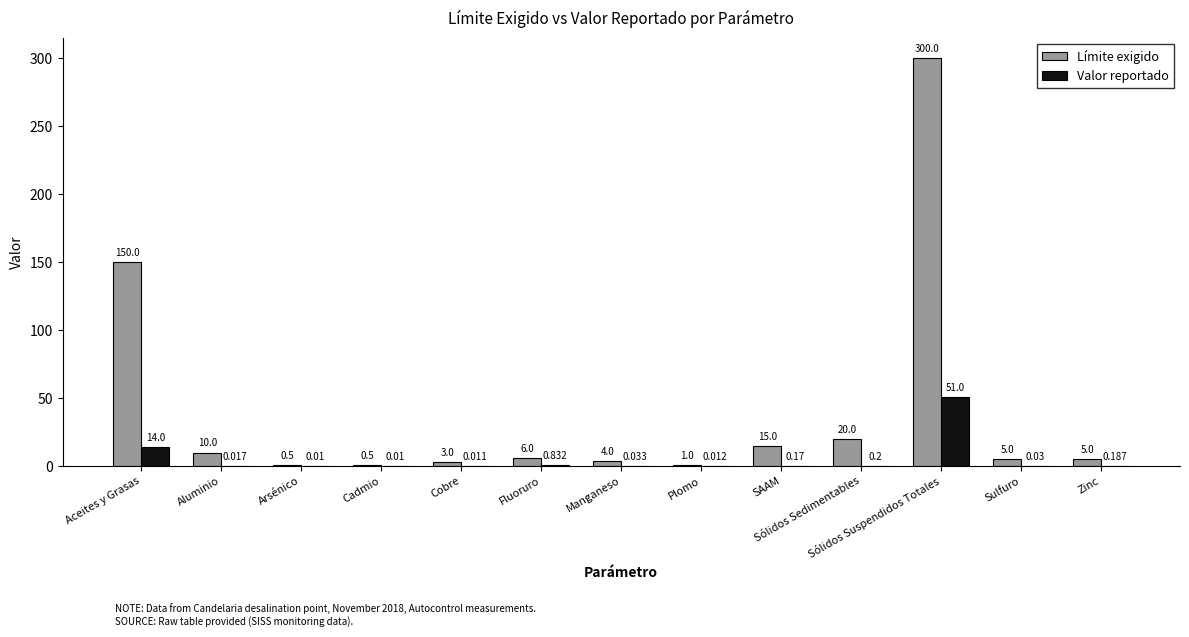

What are all the series names shown in the legend?

Límite exigido, Valor reportado